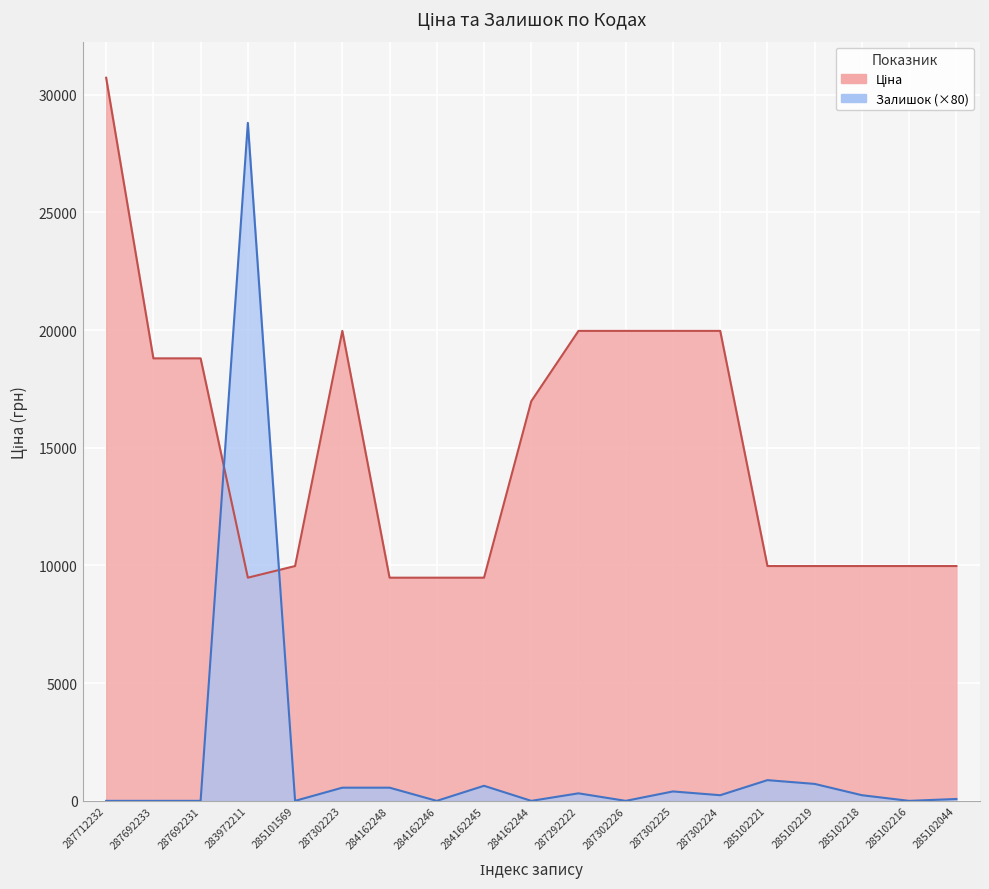

Which has a higher value, 287292222 or 287692233?

287292222